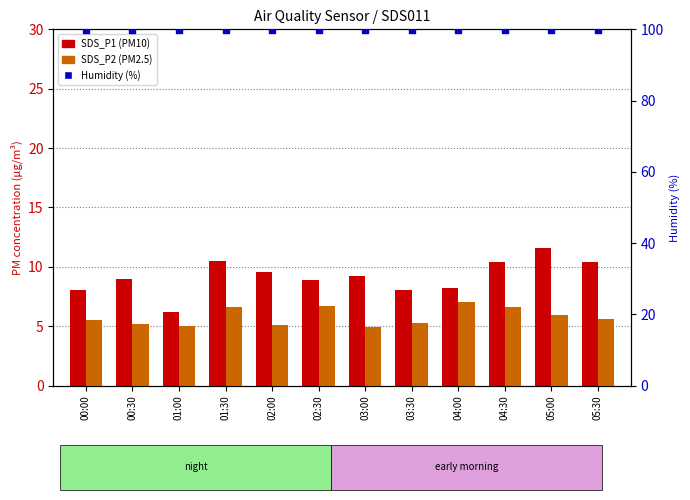

Which series has the widest spread of Y values?

SDS_P1 (PM10)